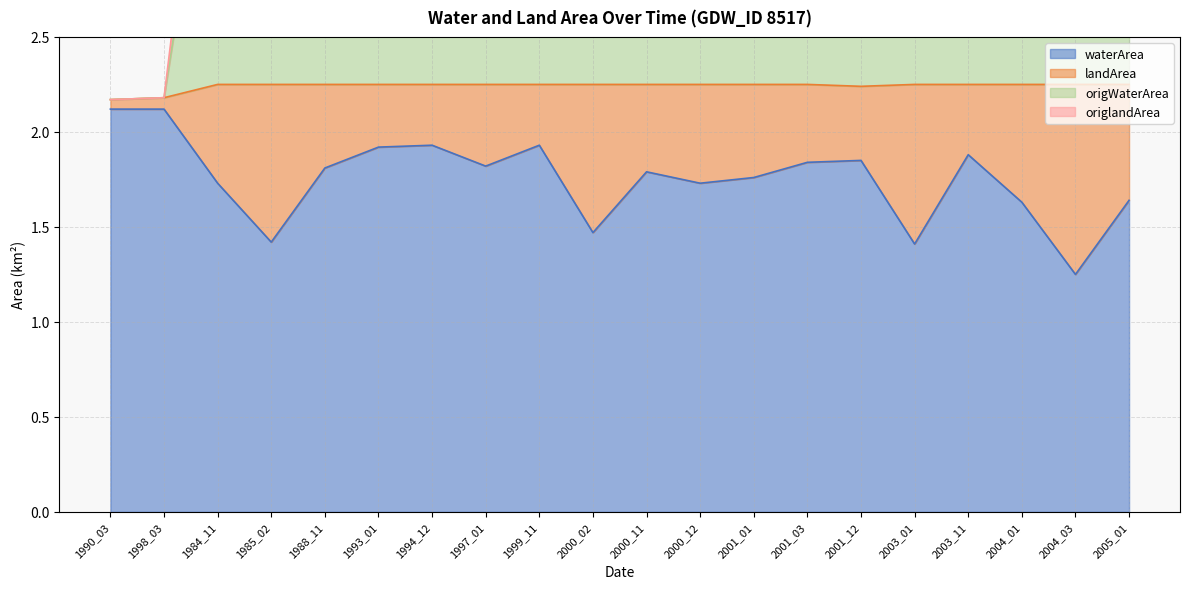

Count the number of categories in the chart.

20